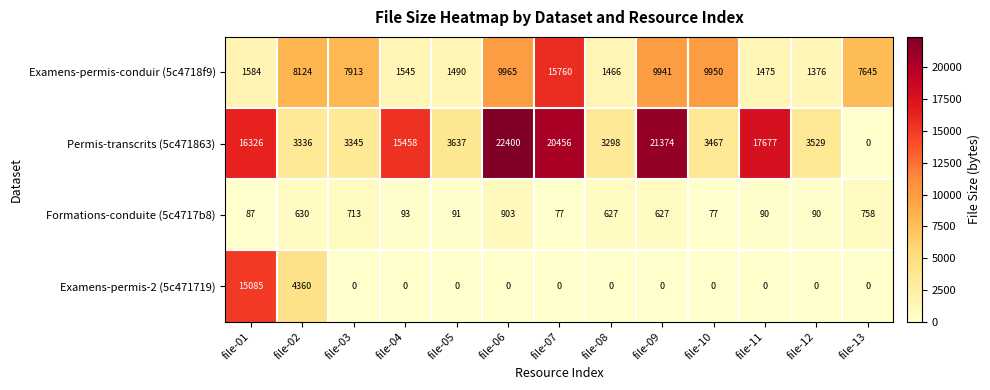

What is the greatest value displayed?

22400